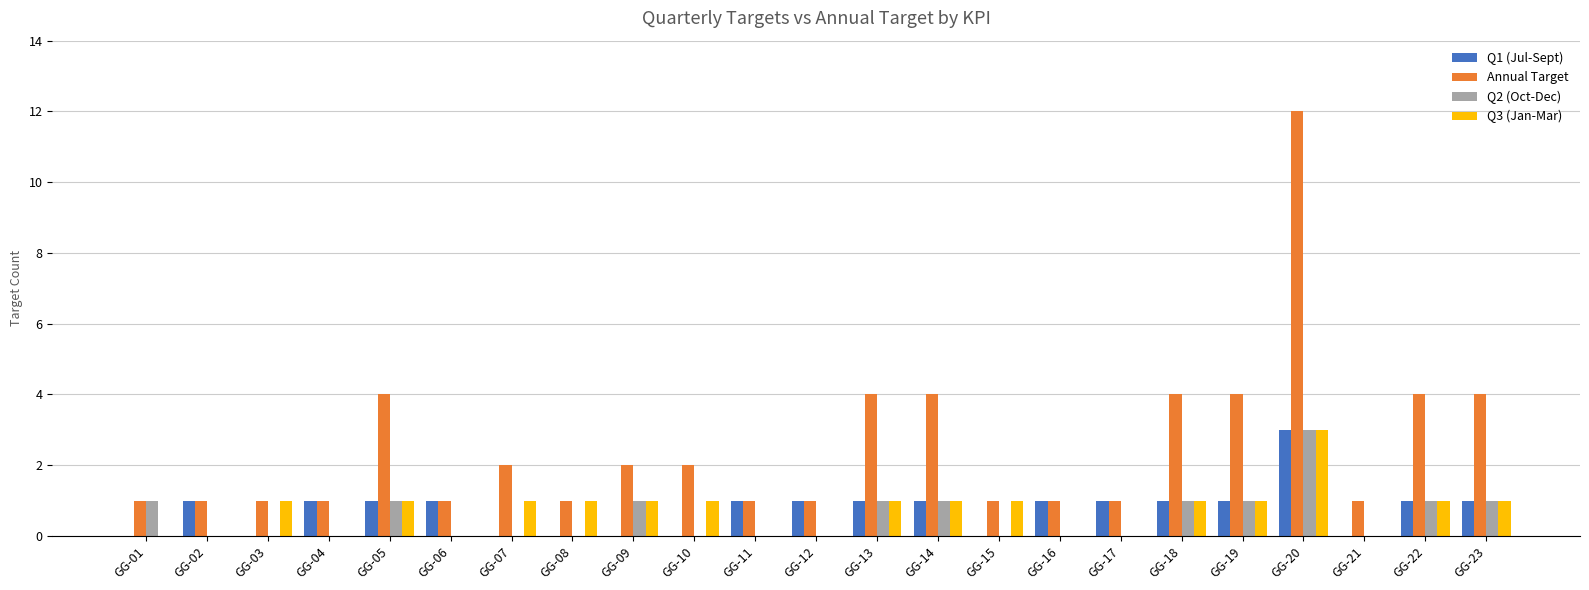

Reading left to right, what are all the values shown in this chart?

Q1 (Jul-Sept): 0	1	0	1	1	1	0	0	0	0	1	1	1	1	0	1	1	1	1	3	0	1	1
Annual Target: 1	1	1	1	4	1	2	1	2	2	1	1	4	4	1	1	1	4	4	12	1	4	4
Q2 (Oct-Dec): 1	0	0	0	1	0	0	0	1	0	0	0	1	1	0	0	0	1	1	3	0	1	1
Q3 (Jan-Mar): 0	0	1	0	1	0	1	1	1	1	0	0	1	1	1	0	0	1	1	3	0	1	1